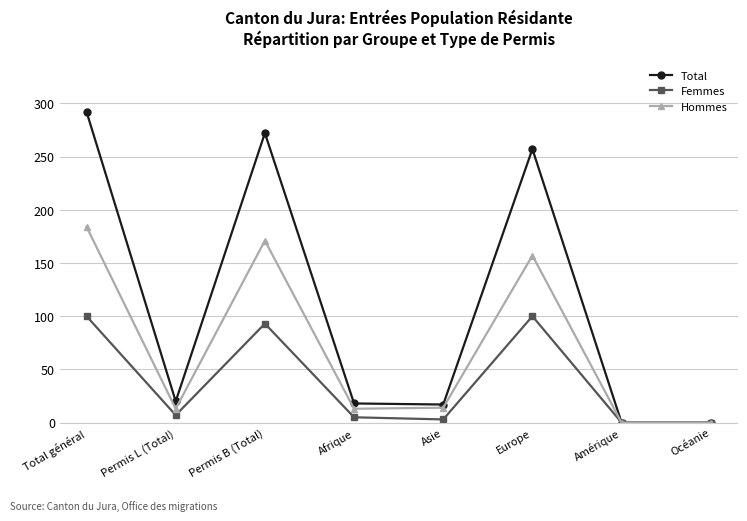

Which series has the widest spread of values?

Total